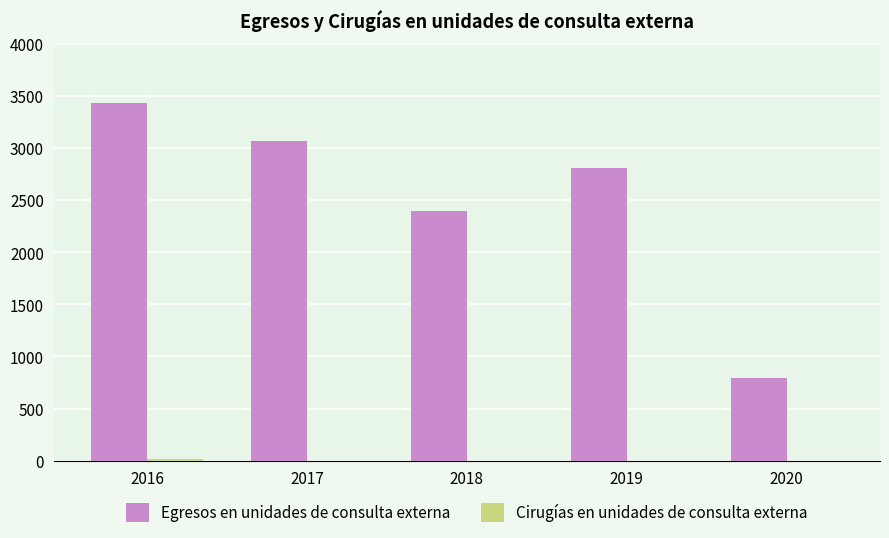

Where is Egresos en unidades de consulta externa nearest to the value 2114?

2018